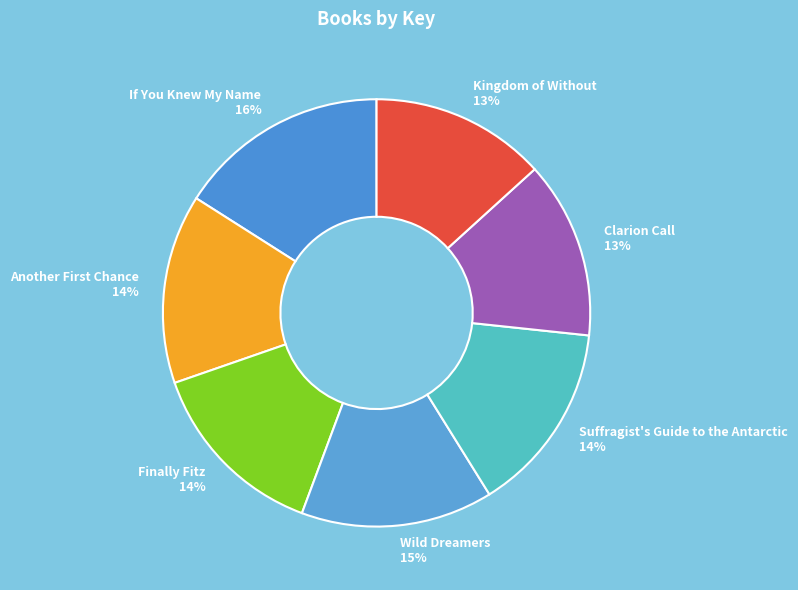

To the nearest percent, what percentage of the pie is Suffragist's Guide to the Antarctic?

14%